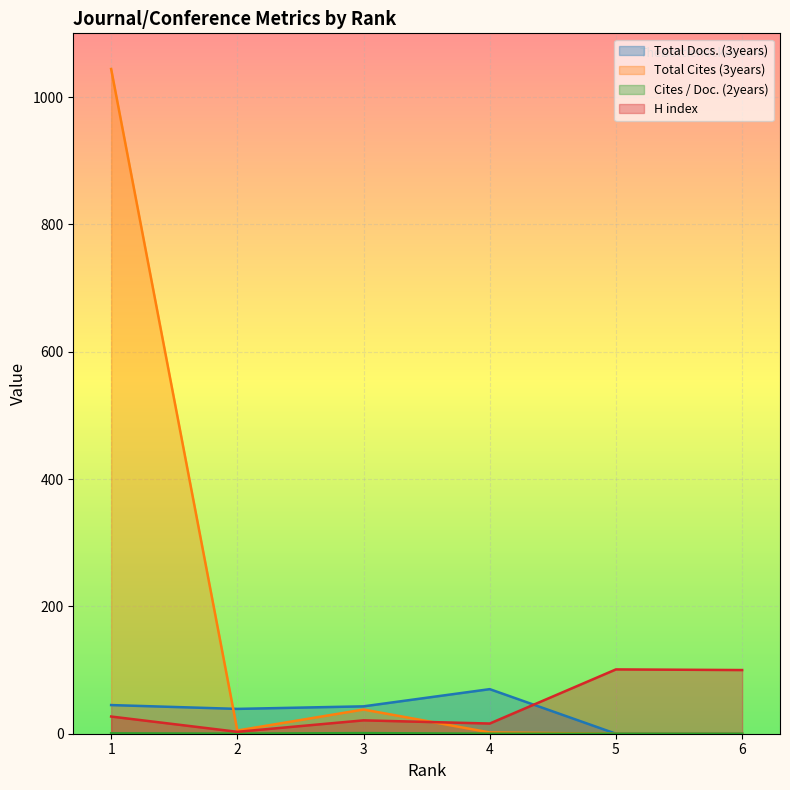

What is the sum of the Cites / Doc. (2years) values at 4 and 1?

0.6